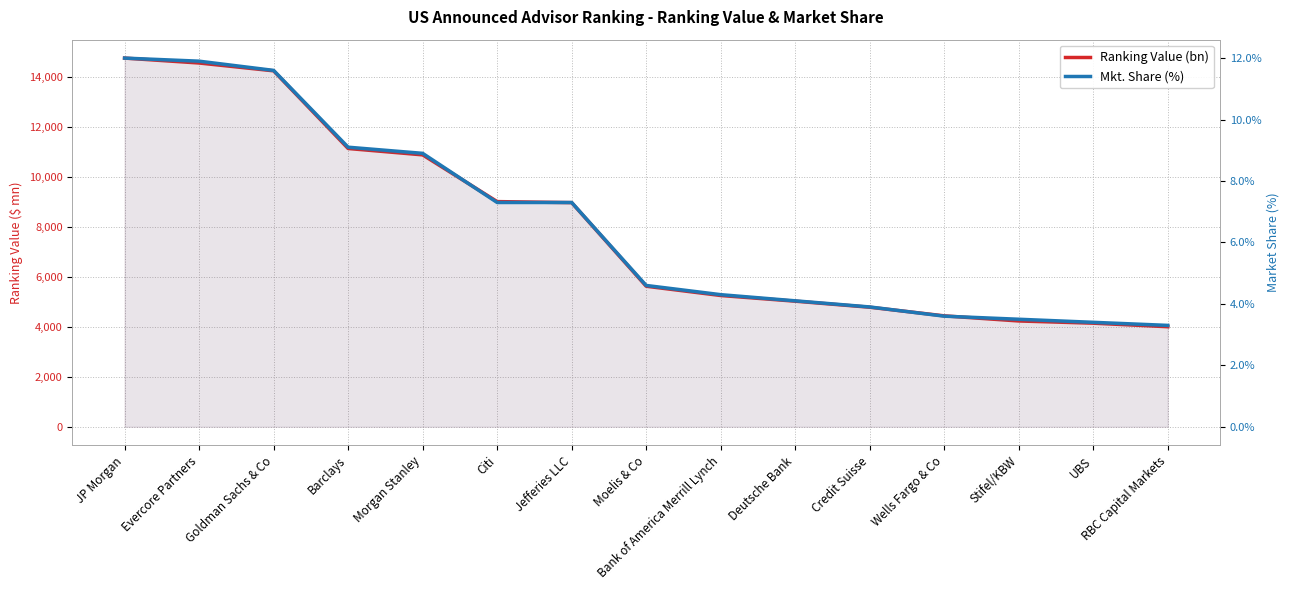

How many data points in Mkt. Share (%) are less than 4?

5